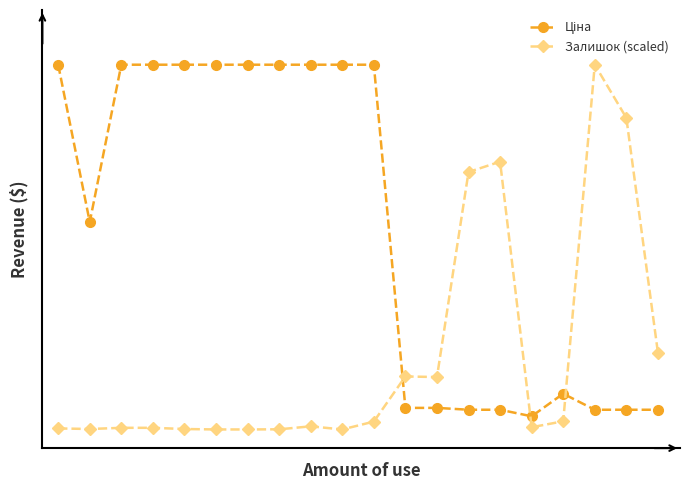

How many intersections are there between Ціна and Залишок (scaled)?

3